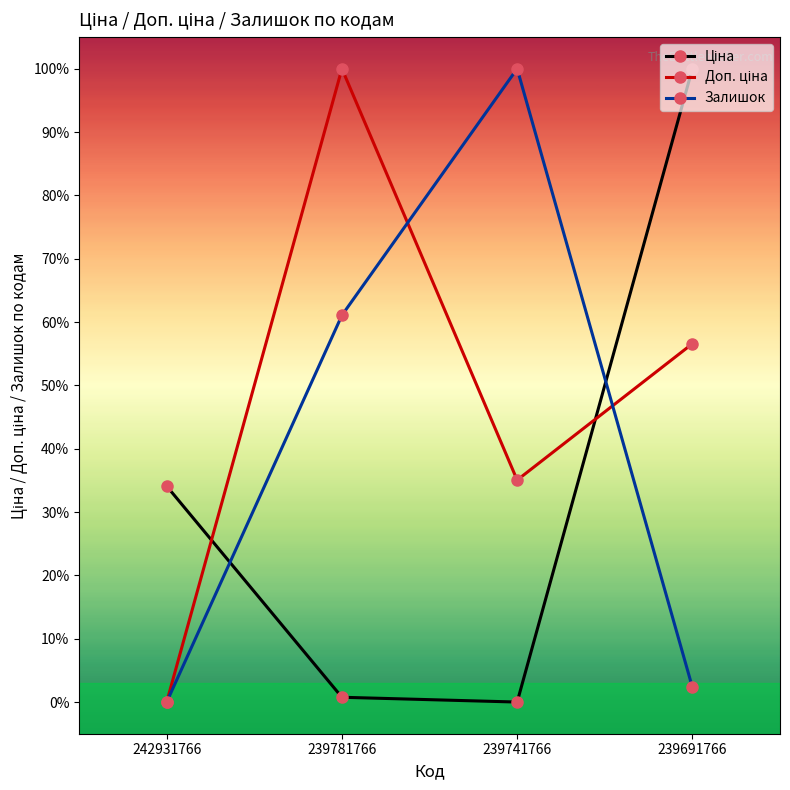

What is the difference between the second highest and minimum values in the Залишок series?

0.6